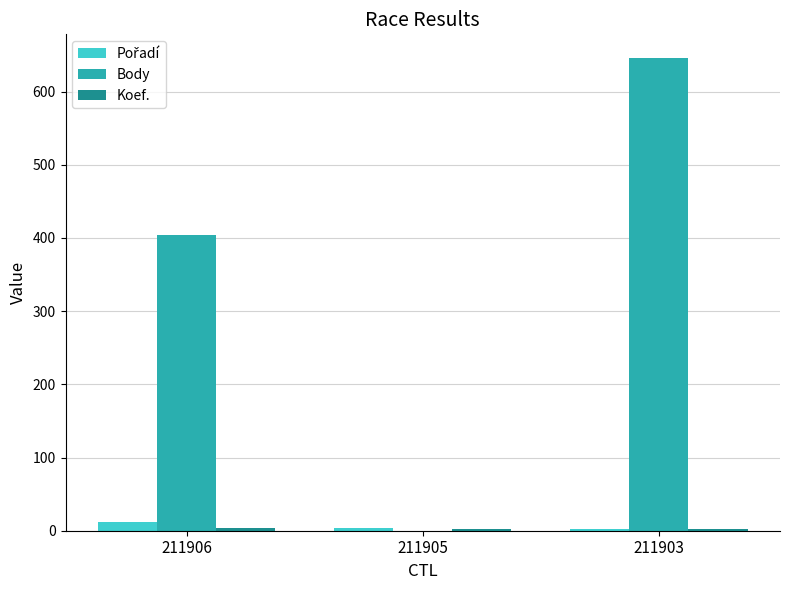

Which series has the largest total across all categories?

Body